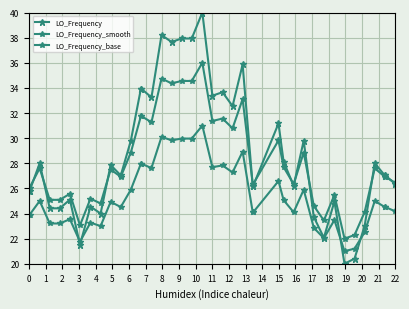

Rank the series by their maximum value, from lowest to highest.

LO_Frequency_base, LO_Frequency_smooth, LO_Frequency